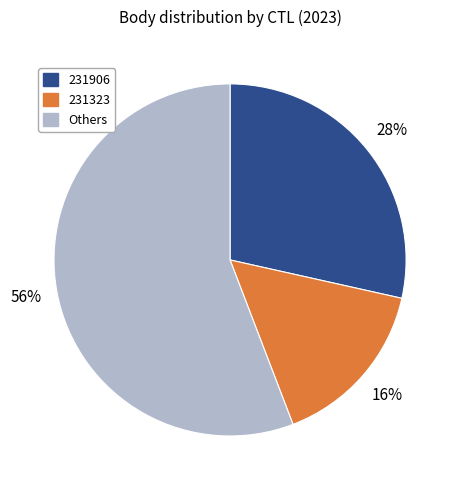

To the nearest percent, what is the difference between the largest and smallest slice percentages?

40%